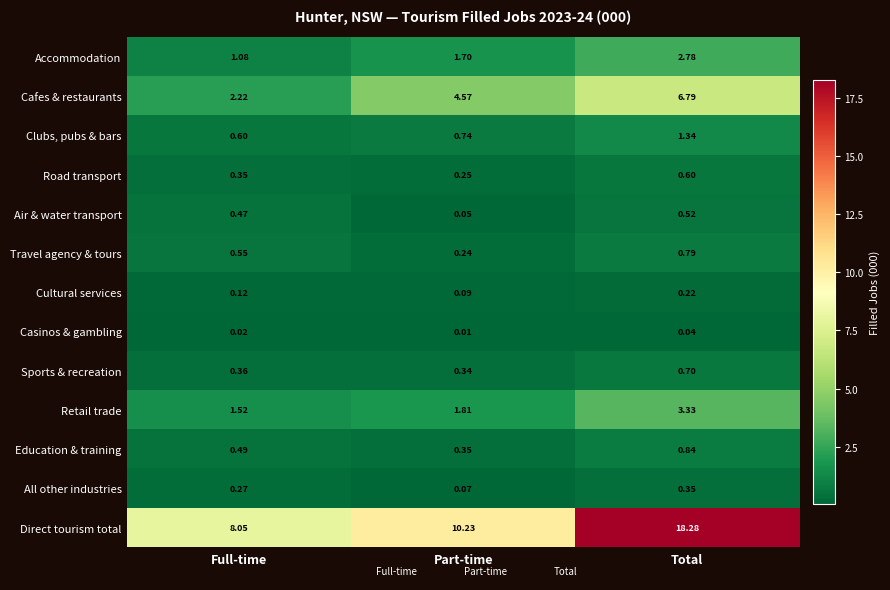

Which series has the largest total across all categories?

Direct tourism total